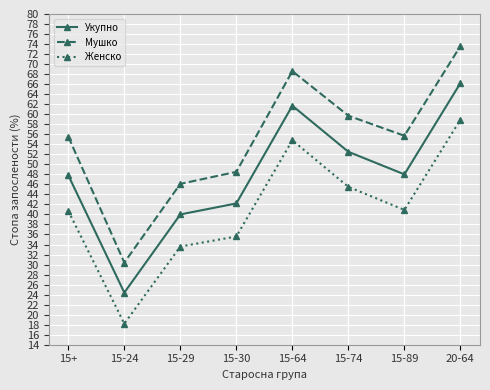

Which series has the largest total across all categories?

Мушко